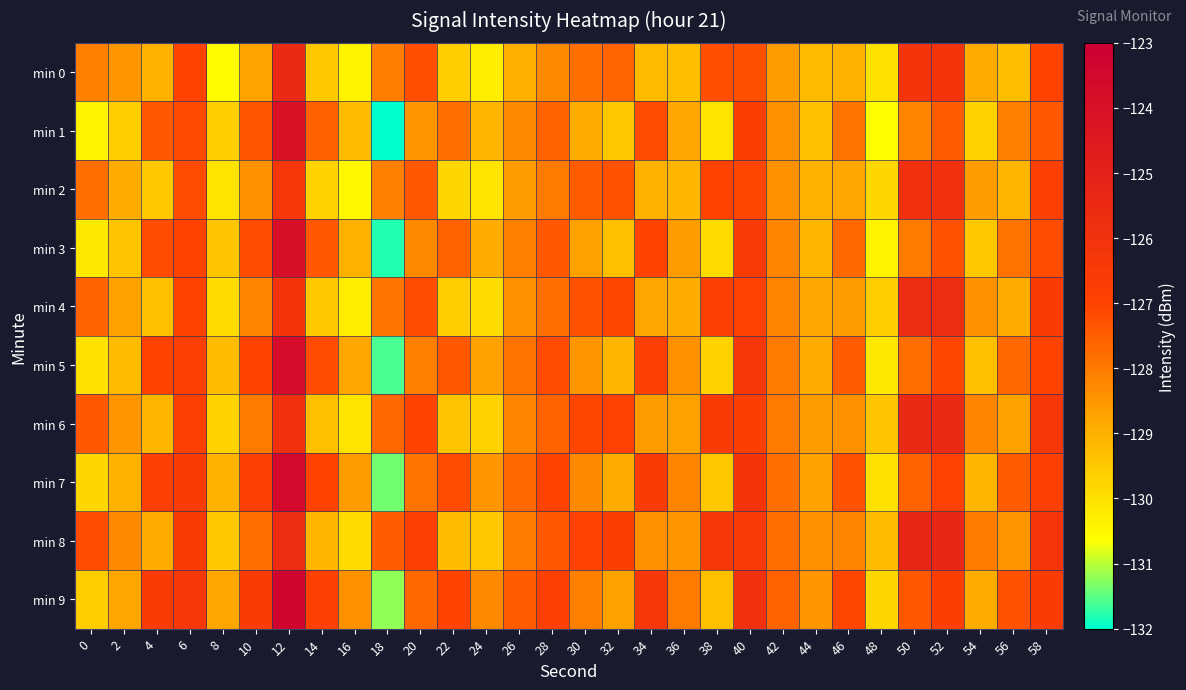

Reading left to right, transcribe all the data shown in this chart.

min 0: 0=-128.1	2=-128.5	4=-129.0	6=-127.0	8=-130.6	10=-128.7	12=-125.5	14=-129.5	16=-130.4	18=-128.1	20=-127.2	22=-129.6	24=-130.3	26=-129.0	28=-128.3	30=-127.8	32=-127.6	34=-129.2	36=-129.3	38=-127.2	40=-127.3	42=-128.6	44=-129.2	46=-129.0	48=-130.0	50=-126.1	52=-126.1	54=-128.9	56=-129.3	58=-127.0
min 1: 0=-130.4	2=-129.6	4=-127.4	6=-127.2	8=-129.6	10=-127.3	12=-124.0	14=-127.6	16=-129.2	18=-132.0	20=-128.5	22=-127.8	24=-129.1	26=-128.3	28=-127.6	30=-128.9	32=-129.5	34=-127.2	36=-128.8	38=-130.1	40=-126.7	42=-128.4	44=-129.3	46=-127.9	48=-130.6	50=-128.2	52=-127.5	54=-129.7	56=-128.1	58=-127.4
min 2: 0=-127.8	2=-128.9	4=-129.5	6=-127.2	8=-130.1	10=-128.4	12=-126.3	14=-129.7	16=-130.5	18=-128.1	20=-127.4	22=-129.8	24=-130.1	26=-128.6	28=-128.0	30=-127.5	32=-127.3	34=-129.0	36=-129.1	38=-127.0	40=-127.1	42=-128.4	44=-129.0	46=-128.8	48=-129.8	50=-125.9	52=-125.9	54=-128.6	56=-129.1	58=-126.8
min 3: 0=-130.2	2=-129.4	4=-127.2	6=-127.0	8=-129.4	10=-127.2	12=-123.9	14=-127.4	16=-129.0	18=-131.8	20=-128.3	22=-127.6	24=-128.9	26=-128.1	28=-127.4	30=-128.7	32=-129.3	34=-127.0	36=-128.6	38=-129.9	40=-126.5	42=-128.2	44=-129.1	46=-127.7	48=-130.4	50=-128.0	52=-127.3	54=-129.5	56=-127.9	58=-127.2
min 4: 0=-127.6	2=-128.7	4=-129.3	6=-127.0	8=-129.9	10=-128.2	12=-126.1	14=-129.5	16=-130.3	18=-127.9	20=-127.2	22=-129.6	24=-129.9	26=-128.4	28=-127.8	30=-127.3	32=-127.1	34=-128.8	36=-128.9	38=-126.8	40=-126.9	42=-128.2	44=-128.8	46=-128.6	48=-129.6	50=-125.7	52=-125.7	54=-128.4	56=-128.9	58=-126.6
min 5: 0=-130.0	2=-129.2	4=-127.0	6=-126.8	8=-129.2	10=-127.0	12=-123.7	14=-127.2	16=-128.8	18=-131.6	20=-128.1	22=-127.4	24=-128.7	26=-127.9	28=-127.2	30=-128.5	32=-129.1	34=-126.8	36=-128.4	38=-129.7	40=-126.3	42=-128.0	44=-128.9	46=-127.5	48=-130.2	50=-127.8	52=-127.1	54=-129.3	56=-127.7	58=-127.0
min 6: 0=-127.4	2=-128.5	4=-129.1	6=-126.8	8=-129.7	10=-128.0	12=-125.9	14=-129.3	16=-130.1	18=-127.7	20=-127.0	22=-129.4	24=-129.7	26=-128.2	28=-127.6	30=-127.1	32=-126.9	34=-128.6	36=-128.7	38=-126.6	40=-126.7	42=-128.0	44=-128.6	46=-128.4	48=-129.4	50=-125.5	52=-125.5	54=-128.2	56=-128.7	58=-126.4
min 7: 0=-129.8	2=-129.0	4=-126.8	6=-126.6	8=-129.0	10=-126.8	12=-123.5	14=-127.0	16=-128.6	18=-131.4	20=-127.9	22=-127.2	24=-128.5	26=-127.7	28=-127.0	30=-128.3	32=-128.9	34=-126.6	36=-128.2	38=-129.5	40=-126.1	42=-127.8	44=-128.7	46=-127.3	48=-130.0	50=-127.6	52=-126.9	54=-129.1	56=-127.5	58=-126.8
min 8: 0=-127.2	2=-128.3	4=-128.9	6=-126.6	8=-129.5	10=-127.8	12=-125.7	14=-129.1	16=-129.9	18=-127.5	20=-126.8	22=-129.2	24=-129.5	26=-128.0	28=-127.4	30=-126.9	32=-126.7	34=-128.4	36=-128.5	38=-126.4	40=-126.5	42=-127.8	44=-128.4	46=-128.2	48=-129.2	50=-125.3	52=-125.3	54=-128.0	56=-128.5	58=-126.2
min 9: 0=-129.6	2=-128.8	4=-126.6	6=-126.4	8=-128.8	10=-126.6	12=-123.3	14=-126.8	16=-128.4	18=-131.2	20=-127.7	22=-127.0	24=-128.3	26=-127.5	28=-126.8	30=-128.1	32=-128.7	34=-126.4	36=-128.0	38=-129.3	40=-125.9	42=-127.6	44=-128.5	46=-127.1	48=-129.8	50=-127.4	52=-126.7	54=-128.9	56=-127.3	58=-126.6